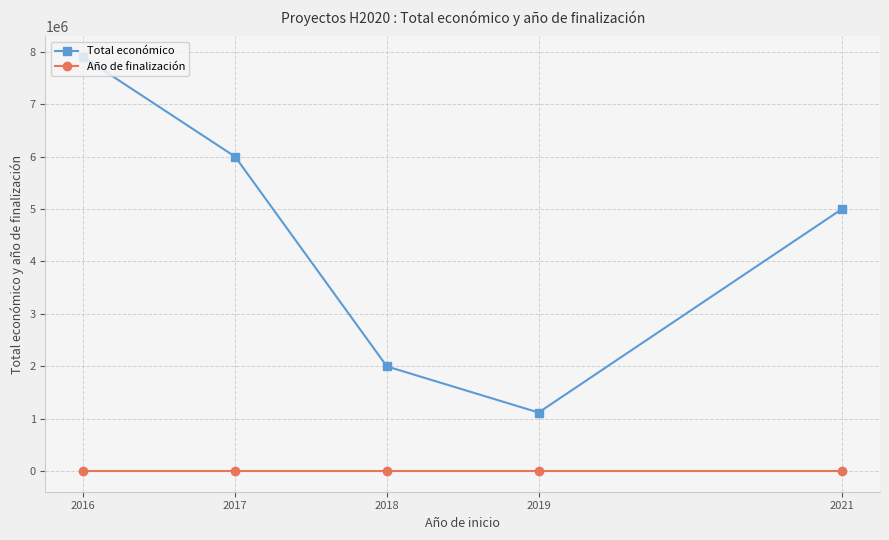

At which category is the sum across all series the highest?

2016